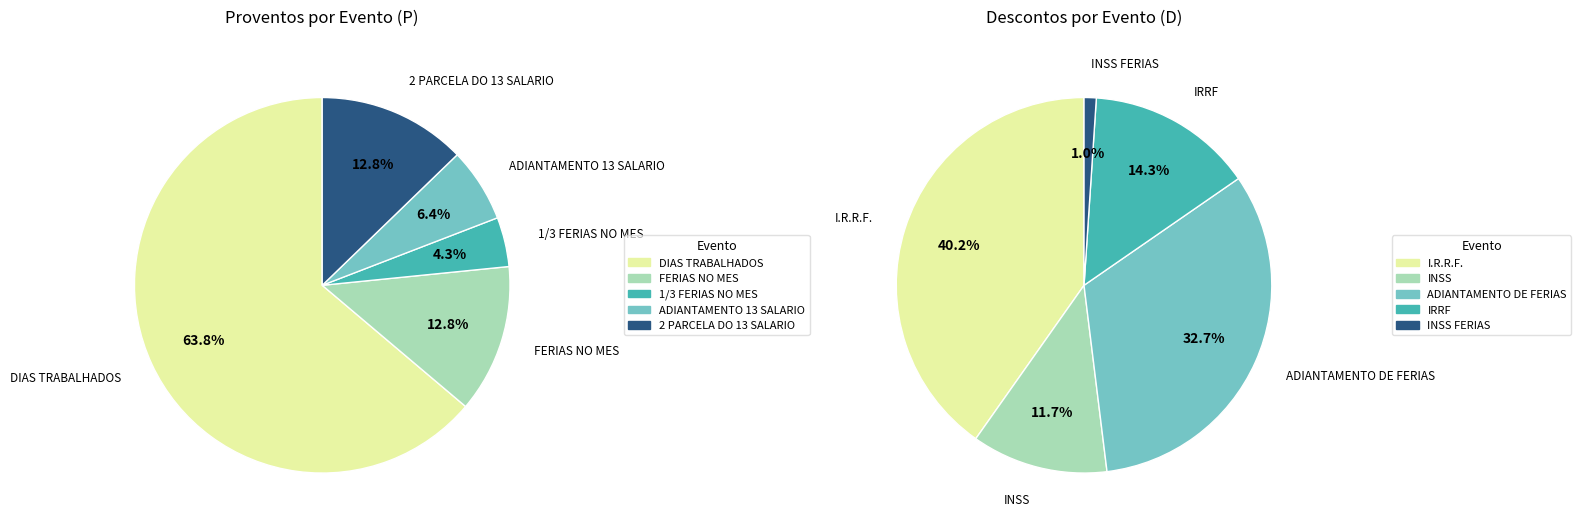

Between ADIANTAMENTO 13 SALARIO and INSS FERIAS, which is larger?

ADIANTAMENTO 13 SALARIO